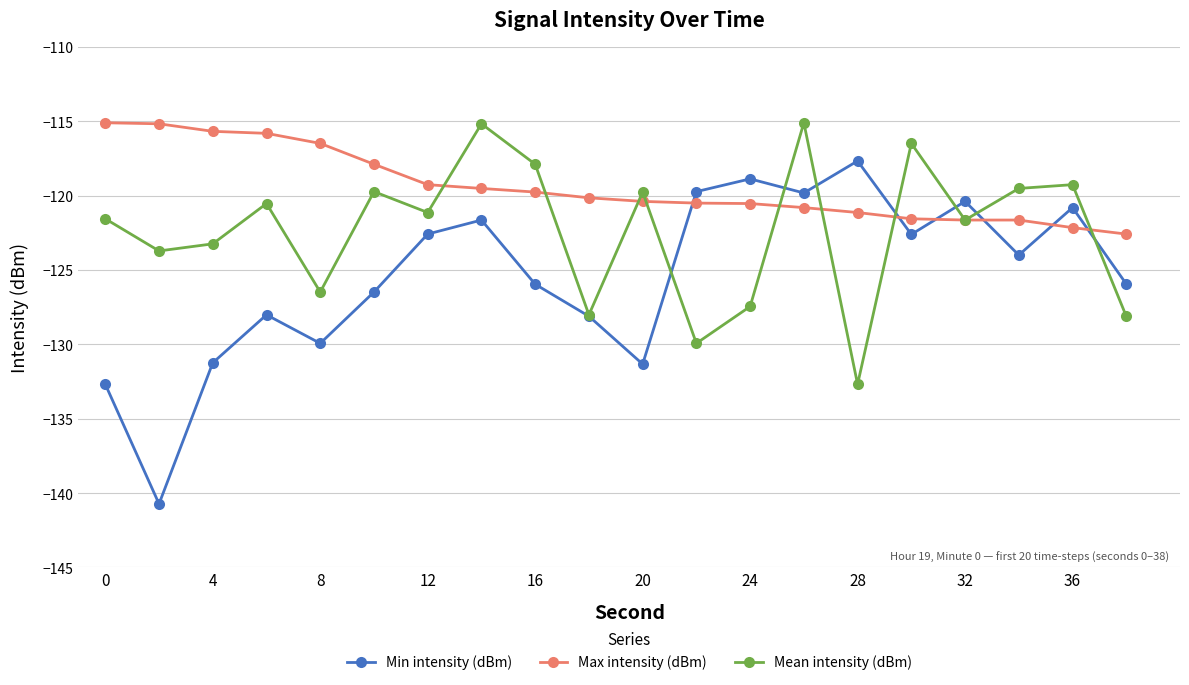

What is the greatest value displayed?

-115.1